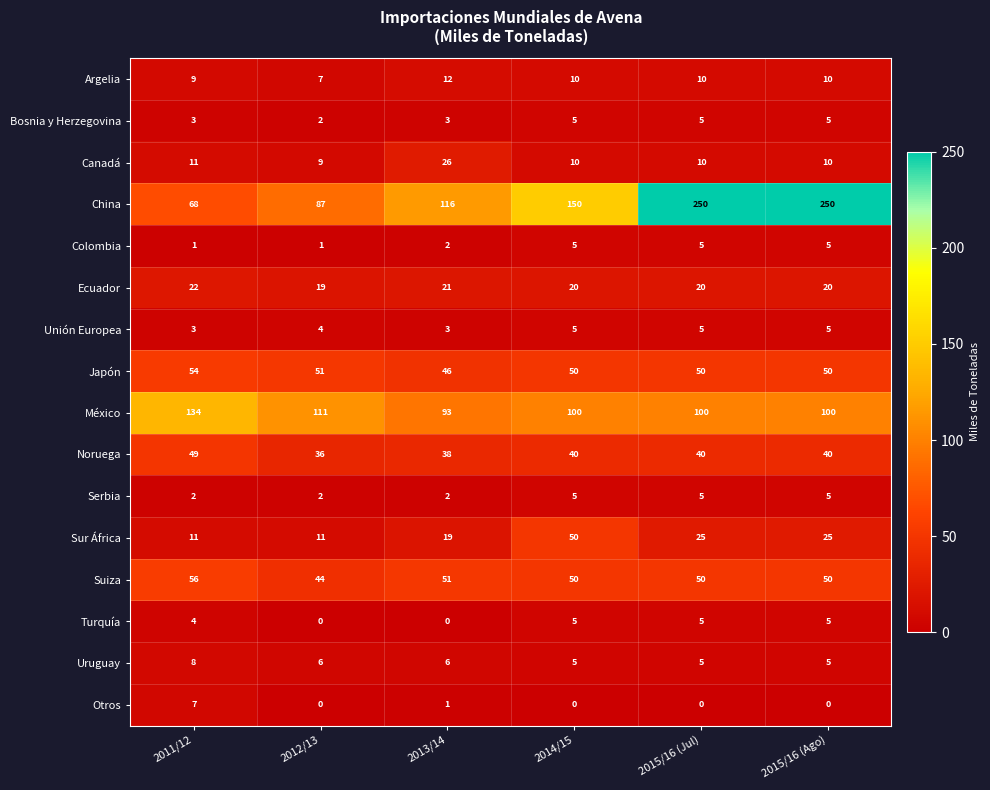

What is the lowest value of the Unión Europea series?

3